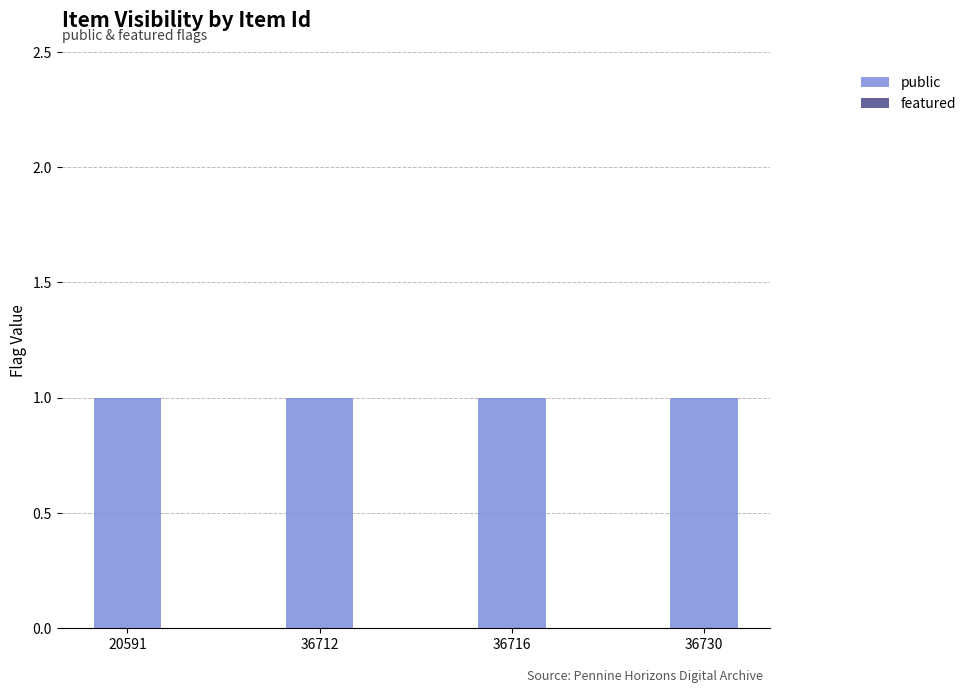

At how many categories does at least one series exceed 0?

4